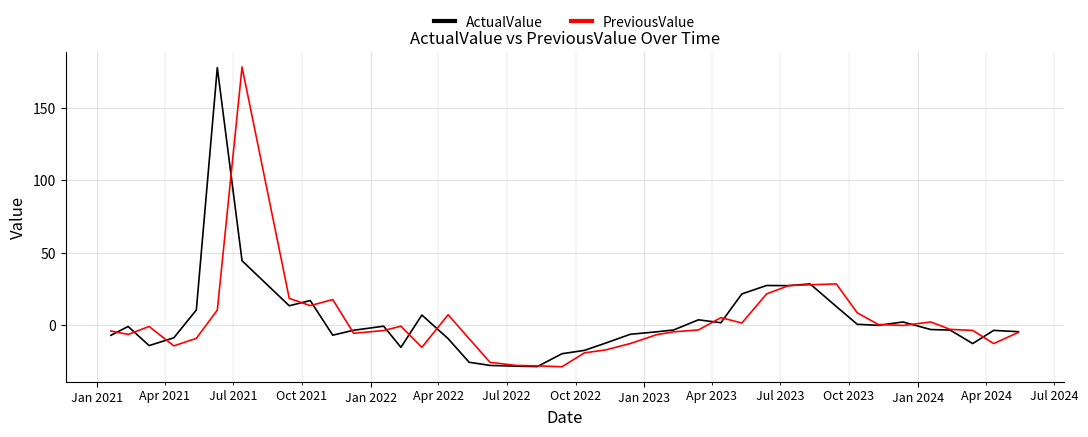

What is the maximum value shown in the chart?

178.3